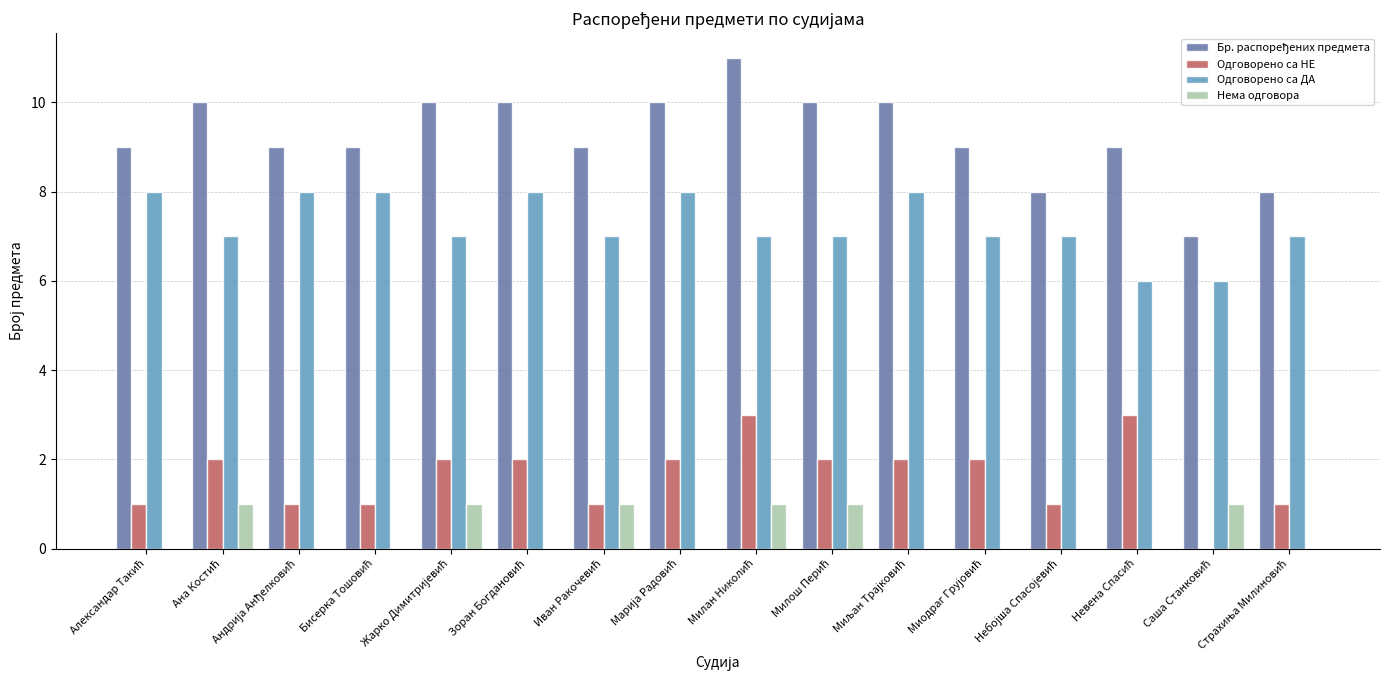

What is the sum of all Нема одговора values?

6